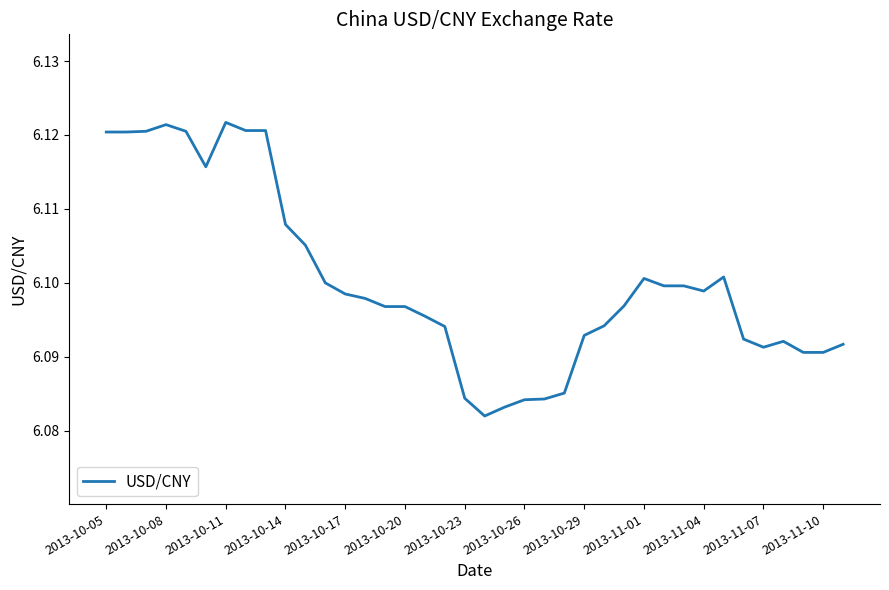

How many lines are shown in the chart?

1